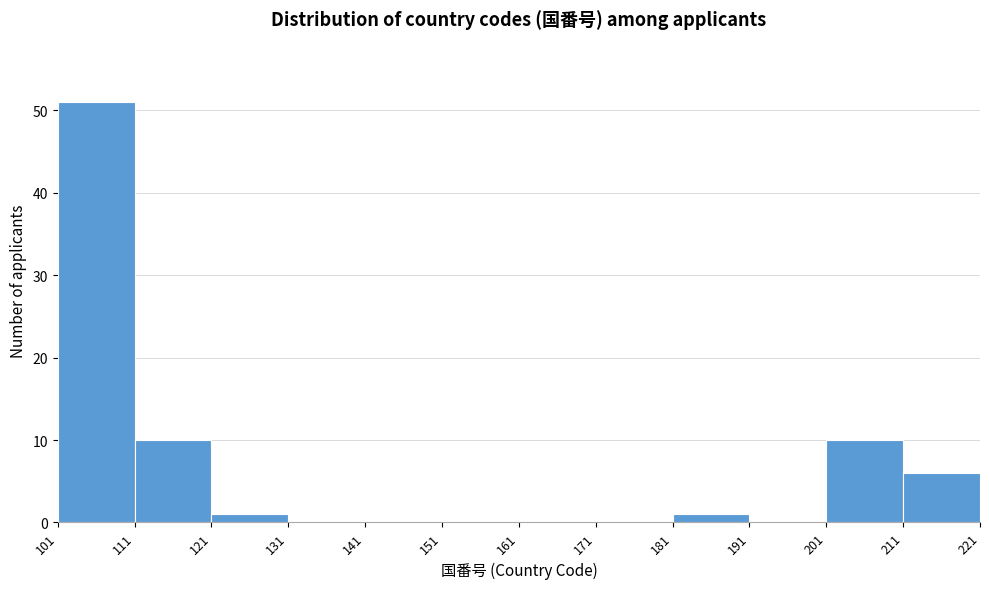

Reading left to right, list every bar in this chart as the range it spans on the x-axis followed by its height. The values are not printed on the chart, so give them approximately, as read against the axis.

101 to 111: 51
111 to 121: 10
121 to 131: 1
131 to 141: 0
141 to 151: 0
151 to 161: 0
161 to 171: 0
171 to 181: 0
181 to 191: 1
191 to 201: 0
201 to 211: 10
211 to 221: 6